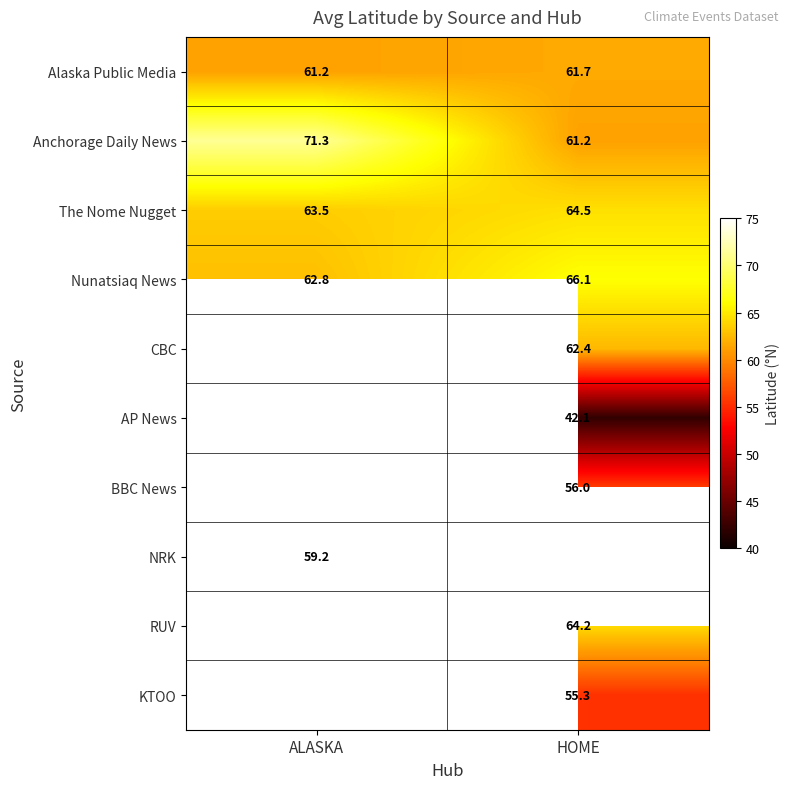

True or false: CBC has a value of 33.9 at HOME.

False